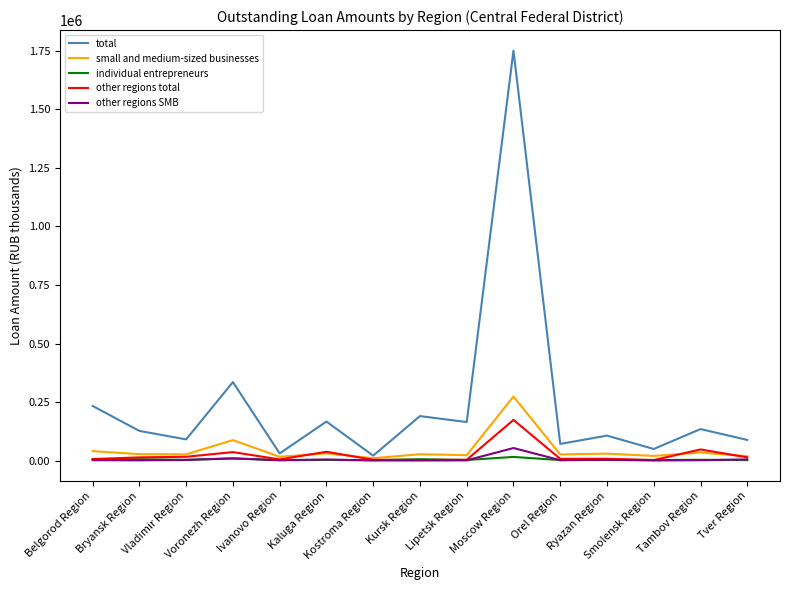

What is the difference between the maximum and minimum values in the small and medium-sized businesses series?

263290